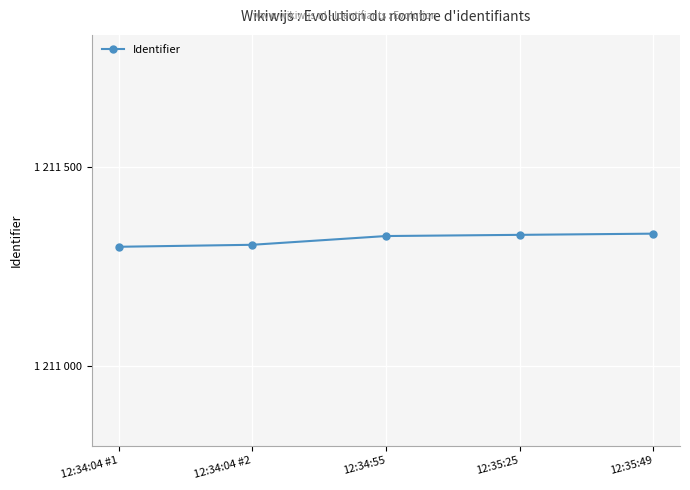

Does the chart have visible grid lines?

Yes